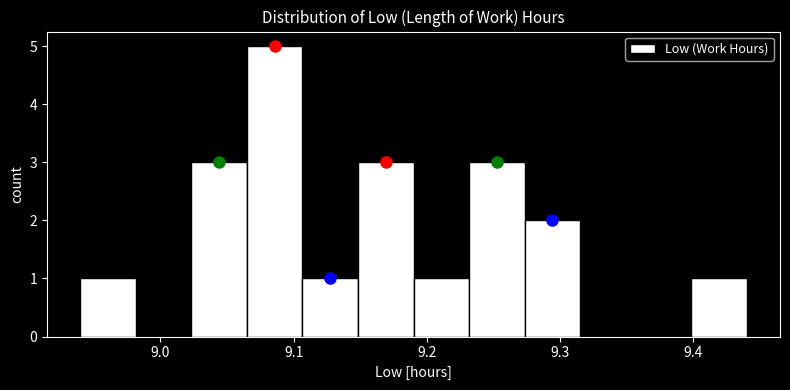

Over which range of the x-axis is the bar tallest?

9.07 to 9.11